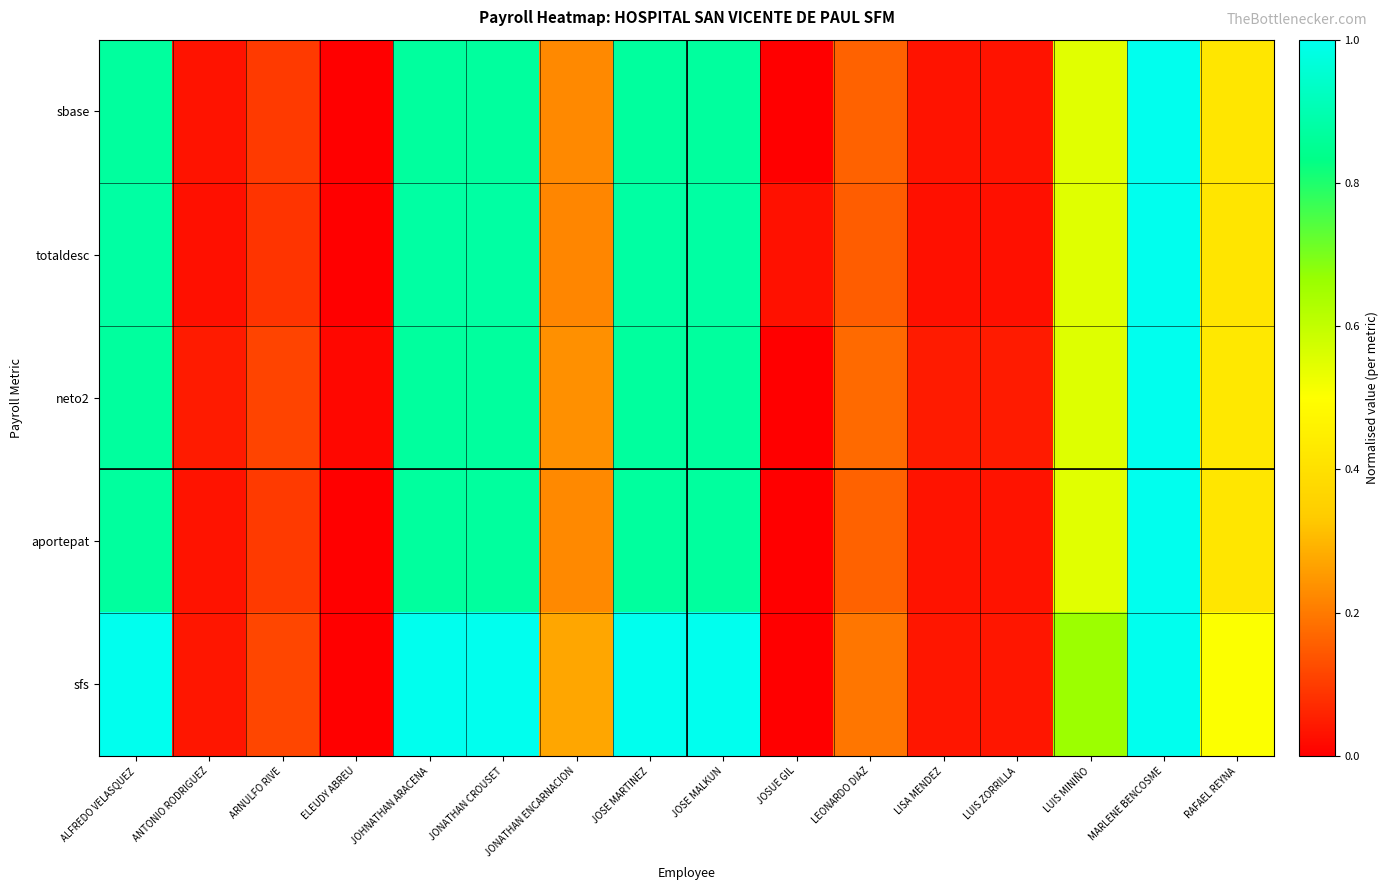

Reading left to right, list all the values displayed in this chart.

sbase: ALFREDO VELASQUEZ=0.9	ANTONIO RODRIGUEZ=0.0	ARNULFO RIVE=0.1	ELEUDY ABREU=0.0	JOHNATHAN ARACENA=0.9	JONATHAN CROUSET=0.9	JONATHAN ENCARNACION=0.2	JOSE MARTINEZ=0.9	JOSE MALKUN=0.9	JOSUE GIL=0.0	LEONARDO DIAZ=0.2	LISA MENDEZ=0.0	LUIS ZORRILLA=0.0	LUIS MINIÑO=0.5	MARLENE BENCOSME=1.0	RAFAEL REYNA=0.4
totaldesc: ALFREDO VELASQUEZ=0.9	ANTONIO RODRIGUEZ=0.0	ARNULFO RIVE=0.1	ELEUDY ABREU=0.0	JOHNATHAN ARACENA=0.9	JONATHAN CROUSET=0.9	JONATHAN ENCARNACION=0.2	JOSE MARTINEZ=0.9	JOSE MALKUN=0.9	JOSUE GIL=0.0	LEONARDO DIAZ=0.2	LISA MENDEZ=0.0	LUIS ZORRILLA=0.0	LUIS MINIÑO=0.6	MARLENE BENCOSME=1.0	RAFAEL REYNA=0.4
neto2: ALFREDO VELASQUEZ=0.9	ANTONIO RODRIGUEZ=0.0	ARNULFO RIVE=0.1	ELEUDY ABREU=0.0	JOHNATHAN ARACENA=0.9	JONATHAN CROUSET=0.9	JONATHAN ENCARNACION=0.2	JOSE MARTINEZ=0.9	JOSE MALKUN=0.9	JOSUE GIL=0.0	LEONARDO DIAZ=0.2	LISA MENDEZ=0.0	LUIS ZORRILLA=0.0	LUIS MINIÑO=0.6	MARLENE BENCOSME=1.0	RAFAEL REYNA=0.4
aportepat: ALFREDO VELASQUEZ=0.9	ANTONIO RODRIGUEZ=0.0	ARNULFO RIVE=0.1	ELEUDY ABREU=0.0	JOHNATHAN ARACENA=0.9	JONATHAN CROUSET=0.9	JONATHAN ENCARNACION=0.2	JOSE MARTINEZ=0.9	JOSE MALKUN=0.9	JOSUE GIL=0.0	LEONARDO DIAZ=0.2	LISA MENDEZ=0.0	LUIS ZORRILLA=0.0	LUIS MINIÑO=0.5	MARLENE BENCOSME=1.0	RAFAEL REYNA=0.4
sfs: ALFREDO VELASQUEZ=1.0	ANTONIO RODRIGUEZ=0.0	ARNULFO RIVE=0.1	ELEUDY ABREU=0.0	JOHNATHAN ARACENA=1.0	JONATHAN CROUSET=1.0	JONATHAN ENCARNACION=0.3	JOSE MARTINEZ=1.0	JOSE MALKUN=1.0	JOSUE GIL=0.0	LEONARDO DIAZ=0.2	LISA MENDEZ=0.0	LUIS ZORRILLA=0.0	LUIS MINIÑO=0.7	MARLENE BENCOSME=1.0	RAFAEL REYNA=0.5